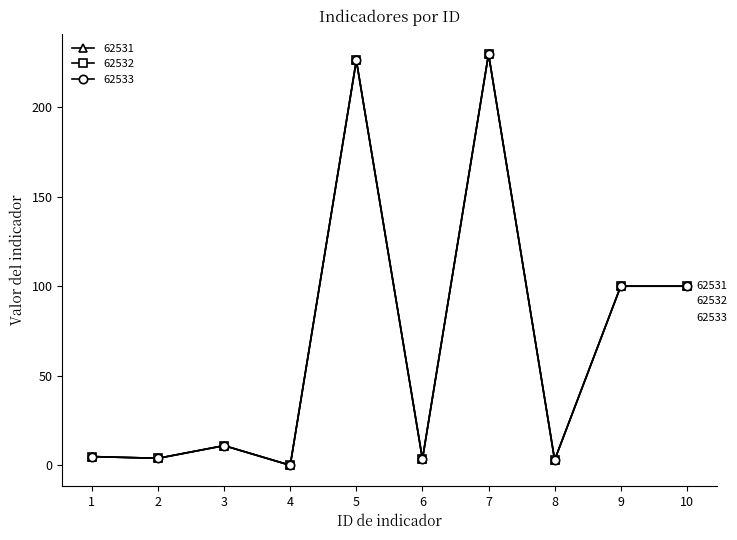

What is the average value of the 62531 series?

68.2